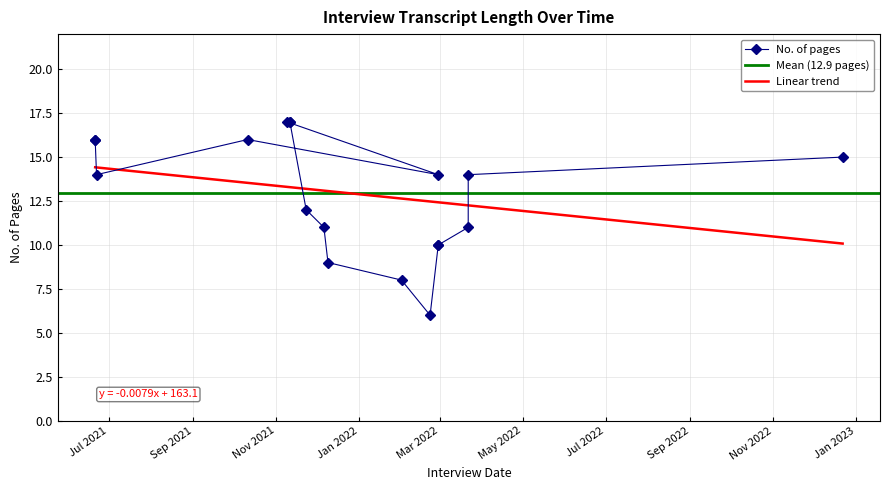

What is the sum of all values?

233